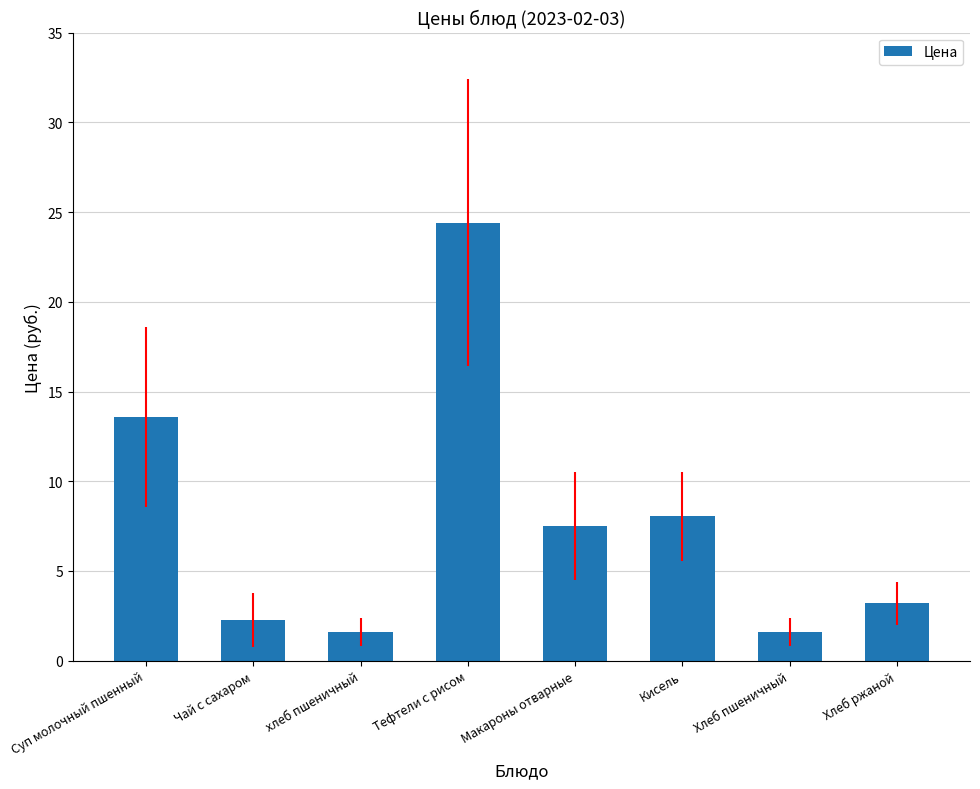

What position from the left is Чай с сахаром?

2